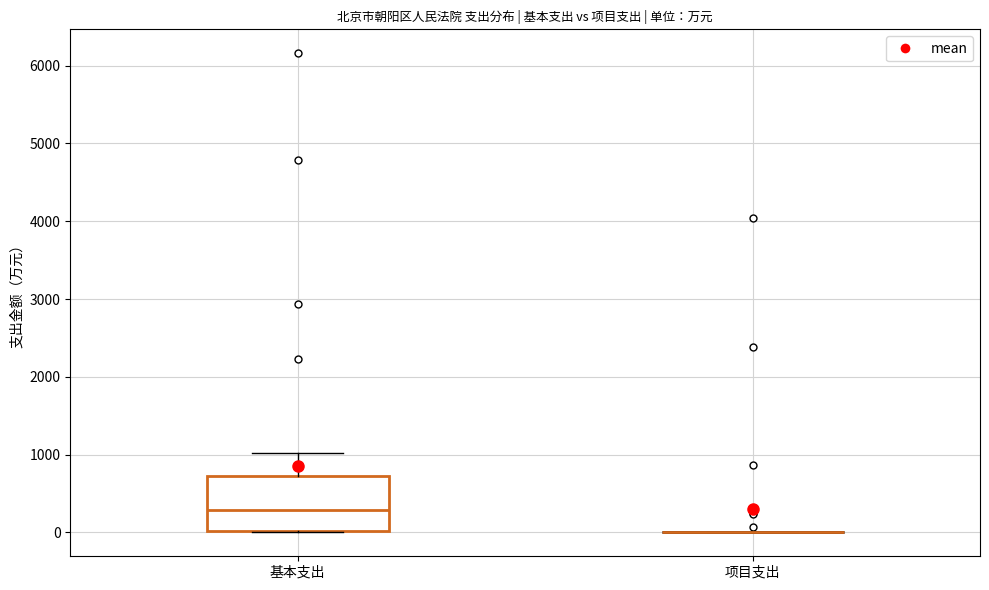

Which box is the tallest, from its lower edge to its upper edge?

基本支出